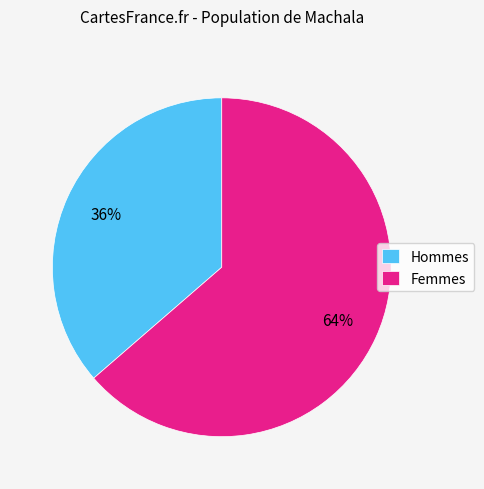

Which category has the smallest portion of the pie?

Hommes